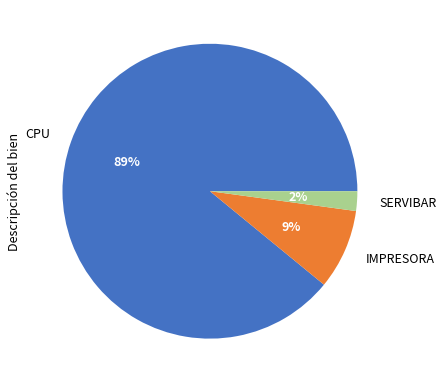

Count the number of slices in the pie.

3